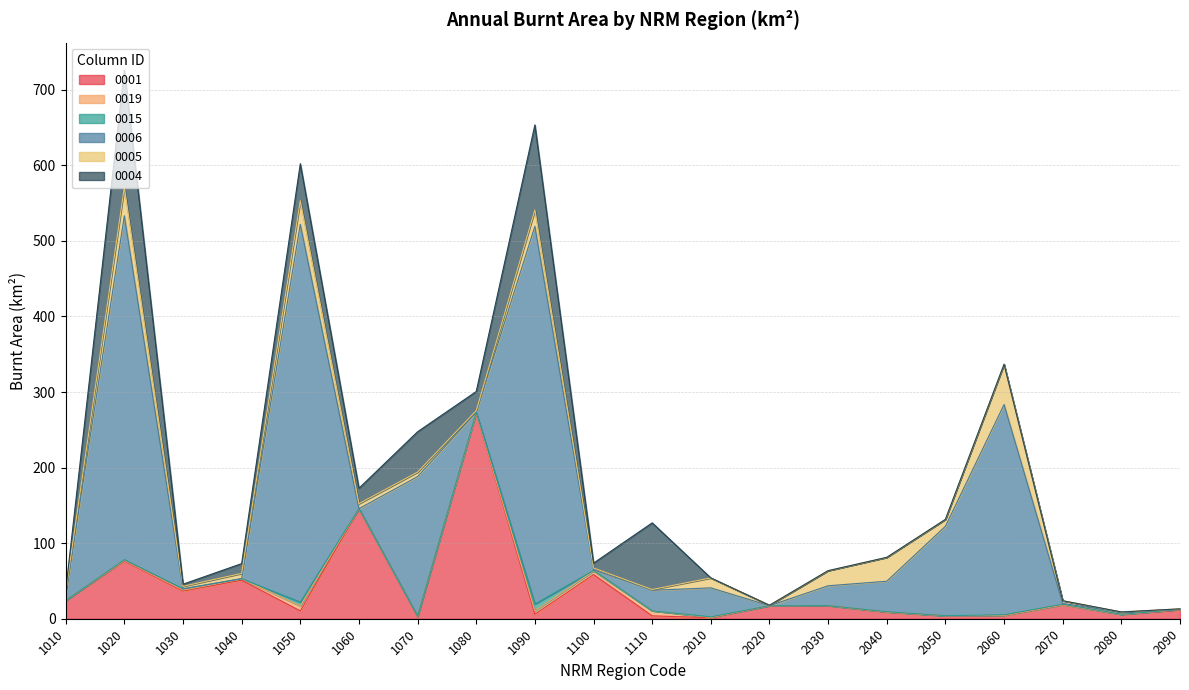

What is the difference between the maximum and minimum values in the 0019 series?

6.6